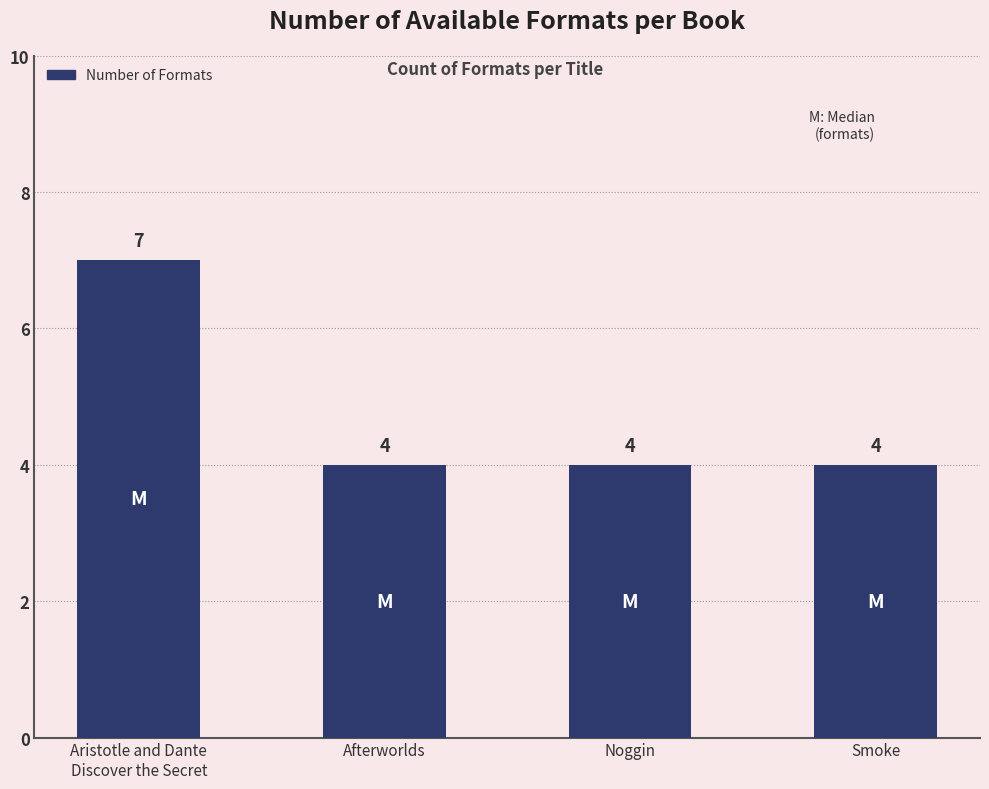

Reading left to right, transcribe all the data shown in this chart.

Aristotle and Dante
Discover the Secret=7	Afterworlds=4	Noggin=4	Smoke=4